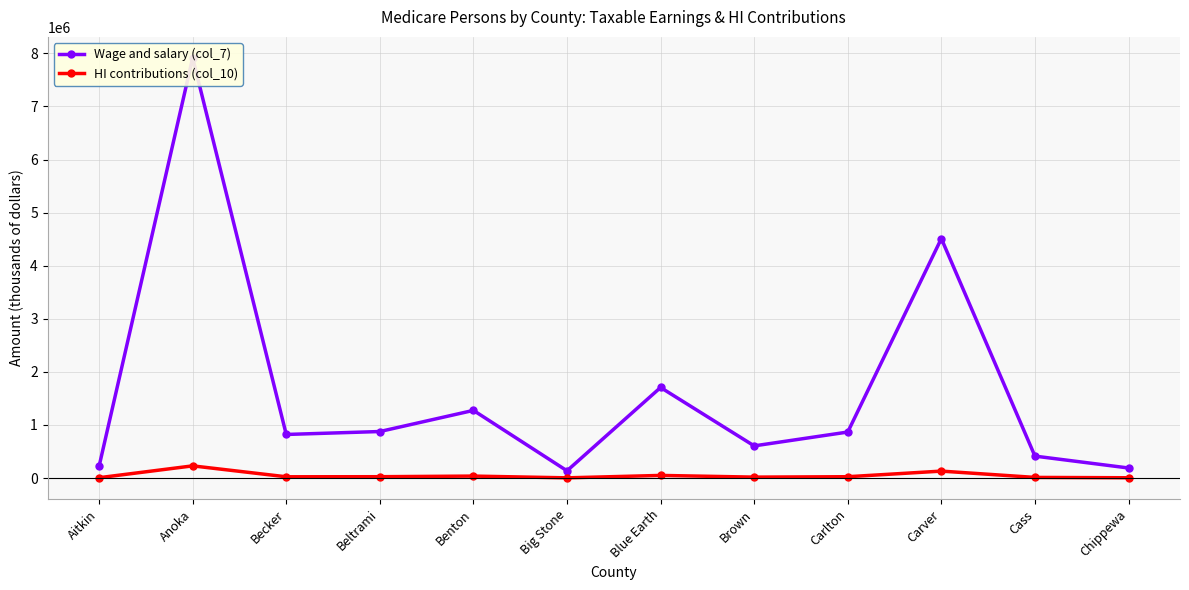

True or false: Wage and salary (col_7) and HI contributions (col_10) intersect in this chart.

False